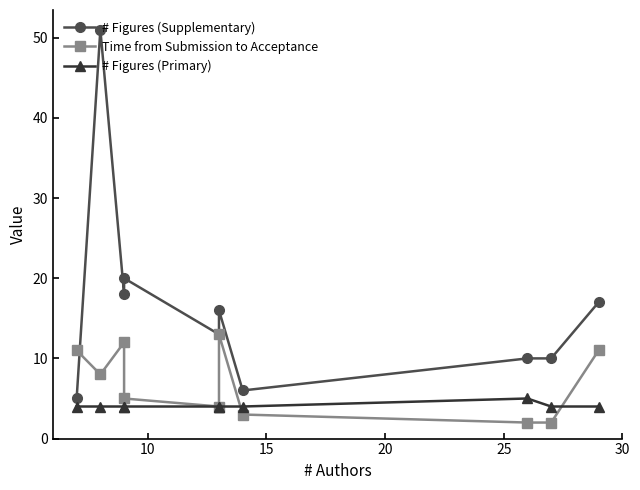

Which series has the widest spread of values?

# Figures (Supplementary)